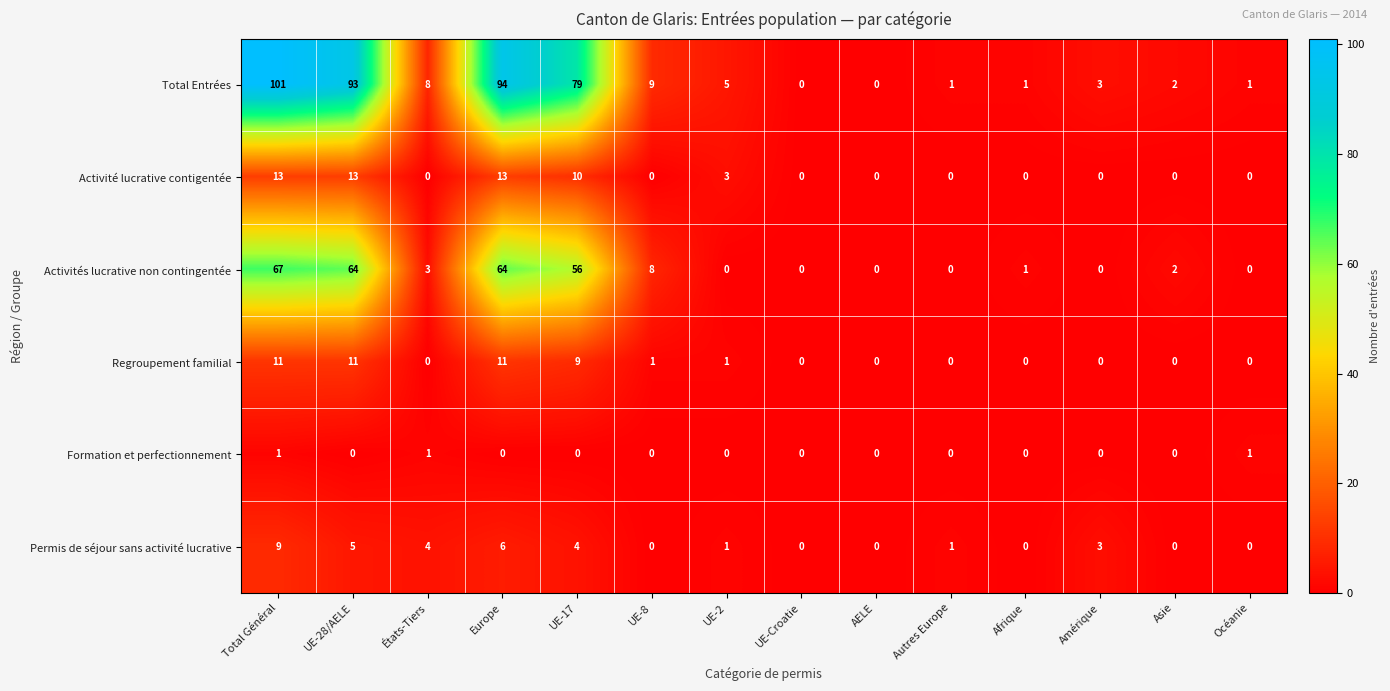

How many series are shown in this chart?

6